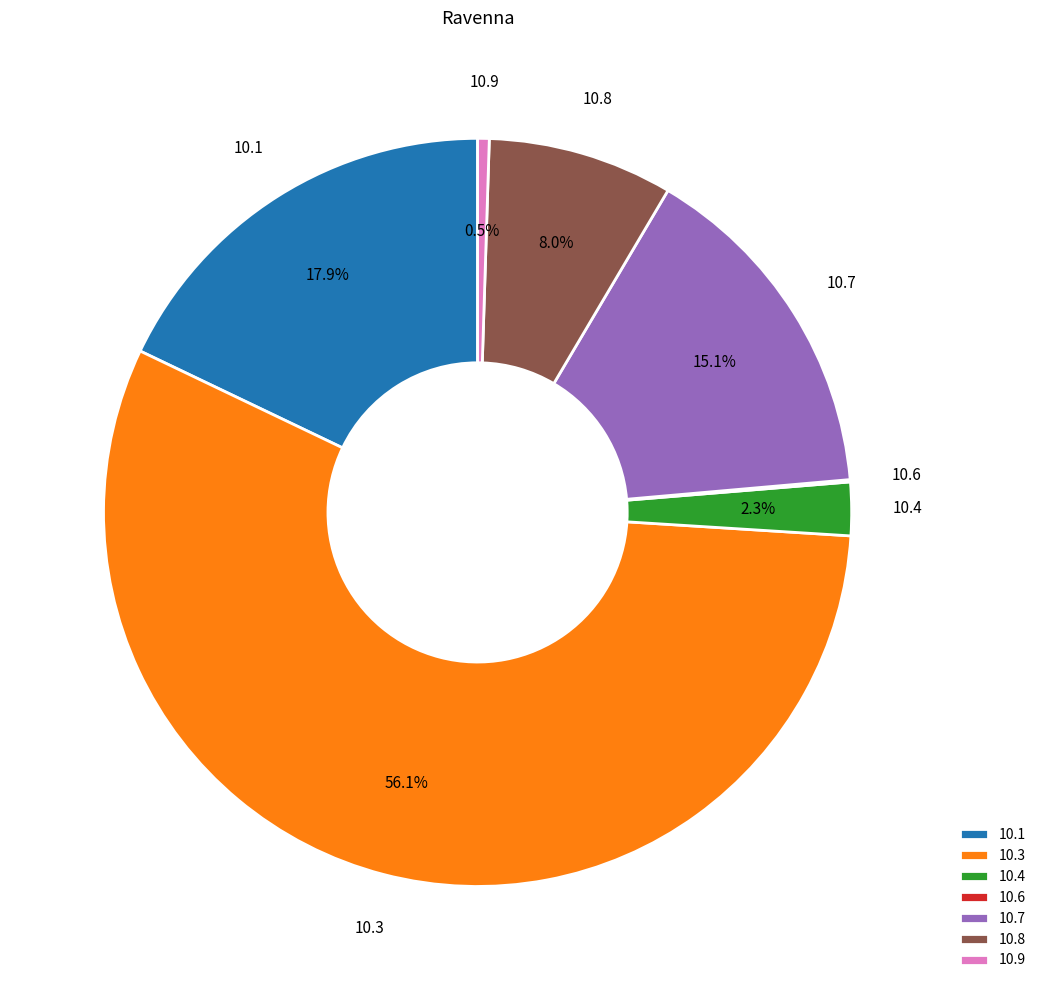

Which category has the biggest portion of the pie?

10.3